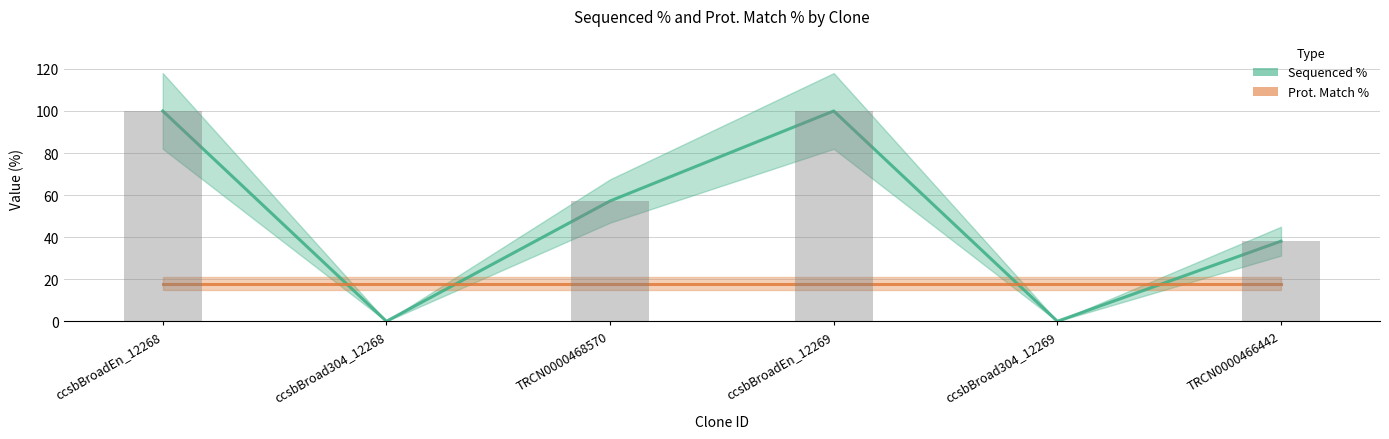

What are all the series names shown in the legend?

Sequenced %, Prot. Match %